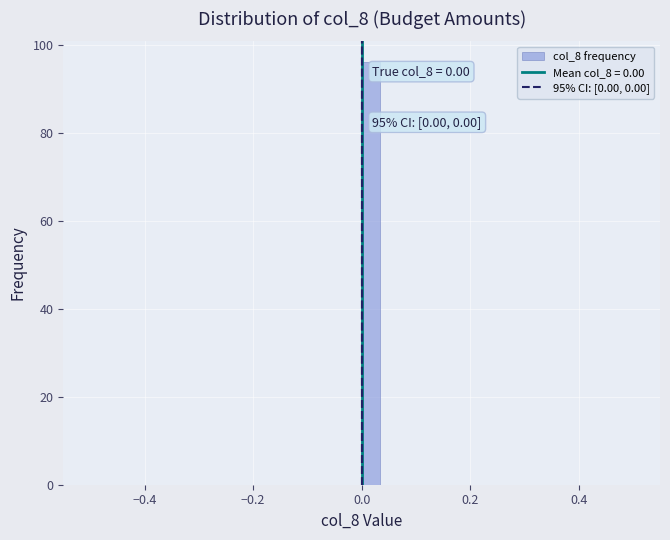

Around what value on the x-axis is the tallest bar? Give the approximate position of its centre, as read against the axis.

0.02